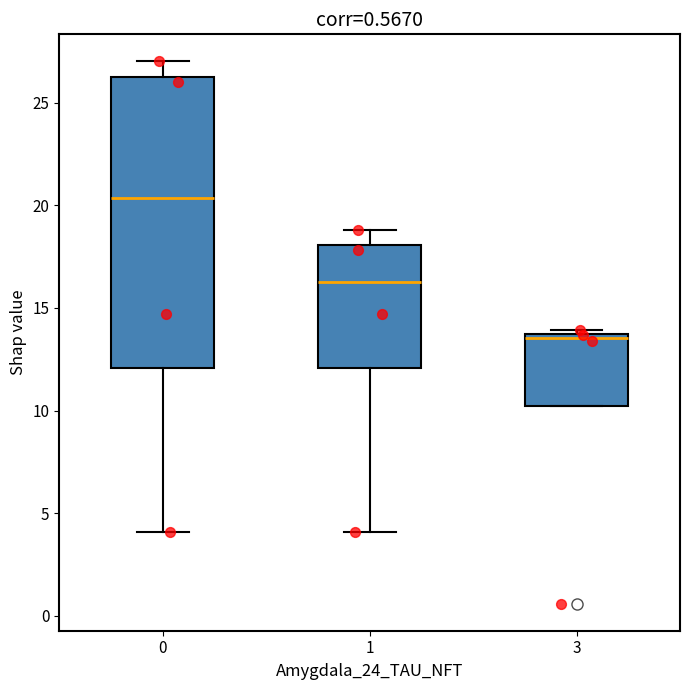

Reading left to right, read every box against the y-axis: the position of its median line, the range the box covers, and the ends of its whiskers. The values are not printed on the chart, so give them approximately, as read against the axis.

0: median 20.5, box 12.0 to 26.5, whiskers 4.0 to 27.0
1: median 16.5, box 12.0 to 18.0, whiskers 4.0 to 19.0
3: median 13.5, box 10.0 to 14.0, whiskers 10.0 to 14.0 (just above the box's upper edge)